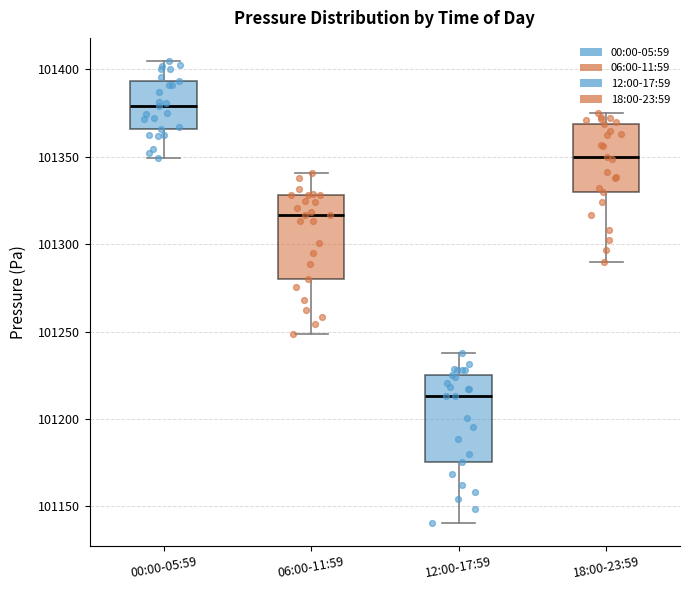

Reading left to right, read every box against the y-axis: the position of its median line, the range the box covers, and the ends of its whiskers. The values are not printed on the chart, so give them approximately, as read against the axis.

00:00-05:59: median 101380, box 101365 to 101395, whiskers 101350 to 101405
06:00-11:59: median 101315, box 101280 to 101330, whiskers 101250 to 101340
12:00-17:59: median 101215, box 101175 to 101225, whiskers 101140 to 101240
18:00-23:59: median 101350, box 101330 to 101370, whiskers 101290 to 101375